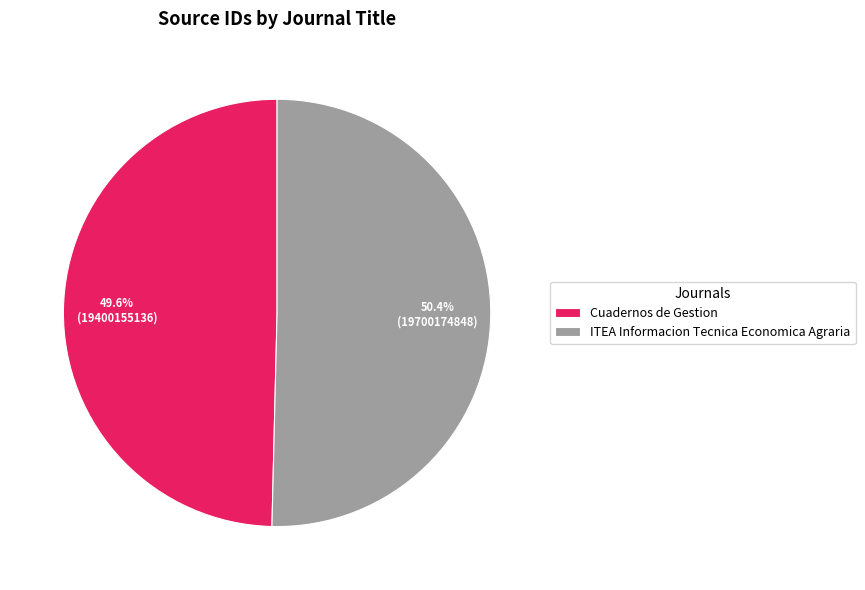

What percentage is the Cuadernos de Gestion slice, to the nearest percent?

50%